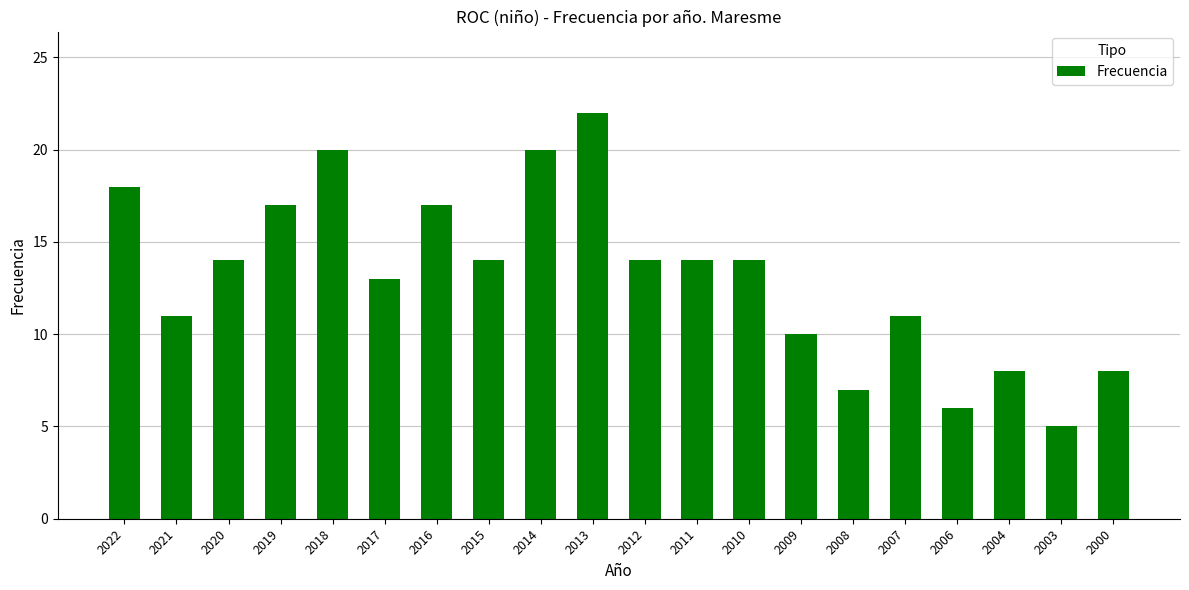

The chart shows a value of 17 at 2019. True or false?

True